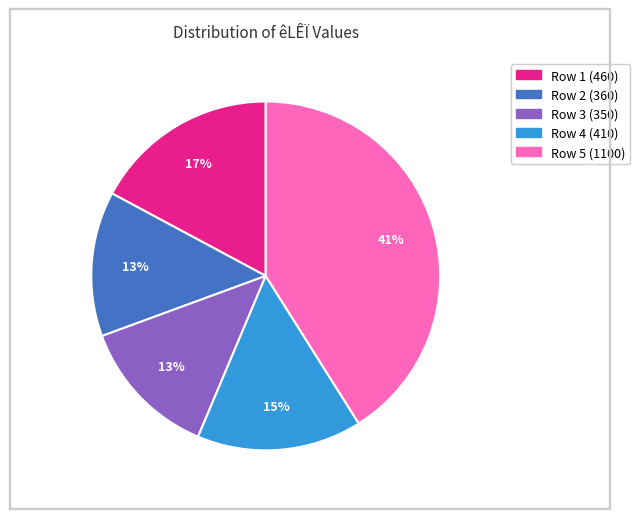

To the nearest percent, what is the difference between the largest and smallest slice percentages?

28%